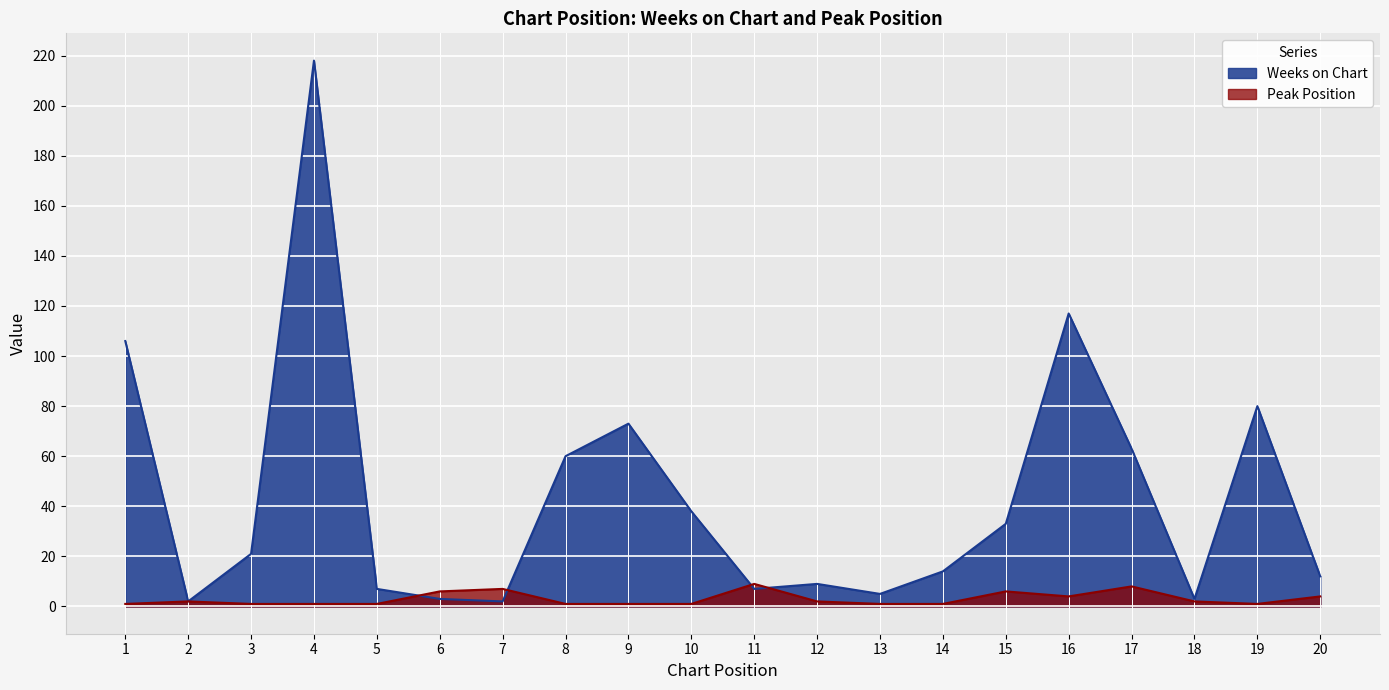

What is the difference between the Weeks on Chart values at 17 and 15?

30